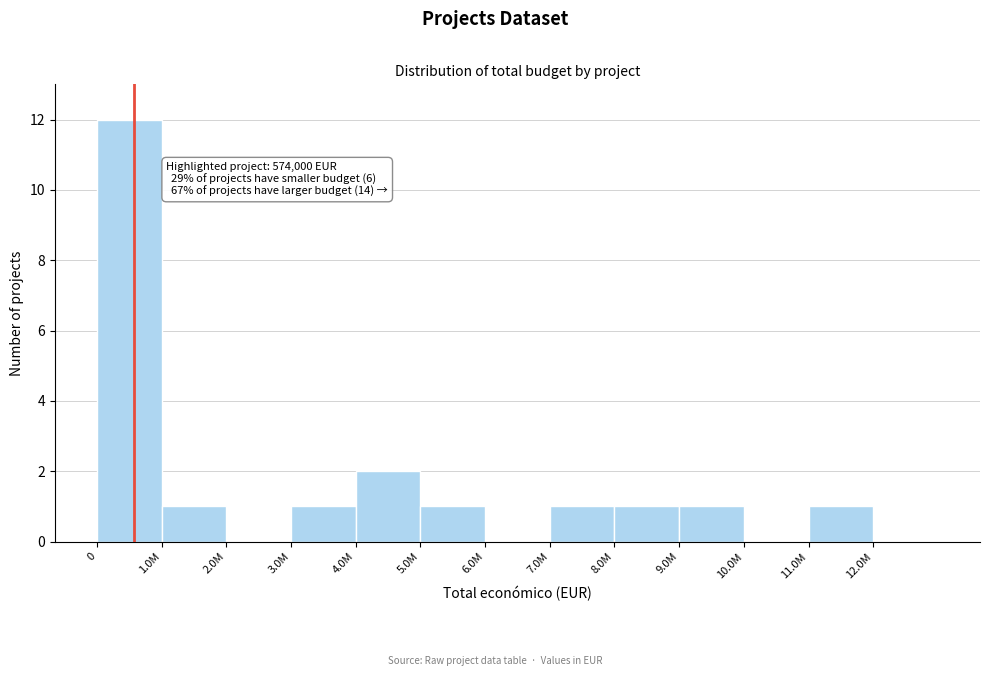

Reading right to left, what are all the values shown in this chart?

12.0M=0	11.0M=1	10.0M=0	9.0M=1	8.0M=1	7.0M=1	6.0M=0	5.0M=1	4.0M=2	3.0M=1	2.0M=0	1.0M=1	0=12